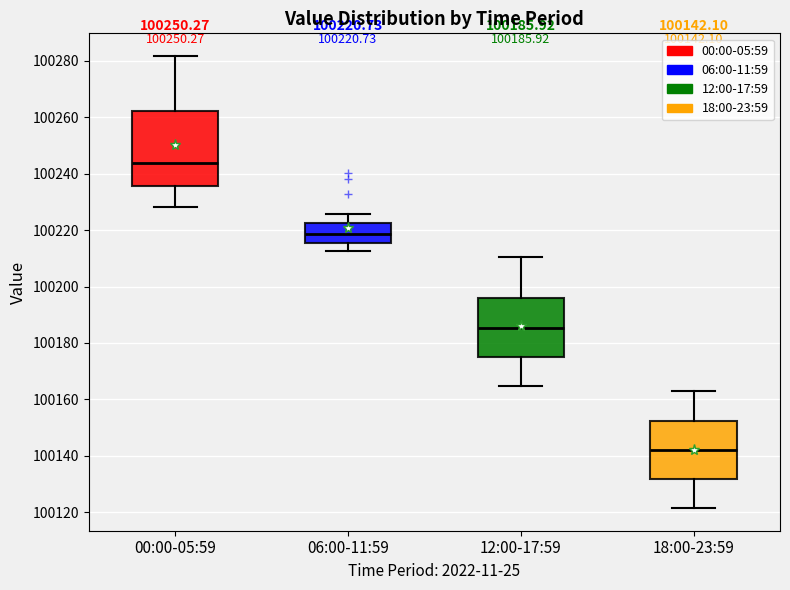

Which box's median line is the highest?

00:00-05:59